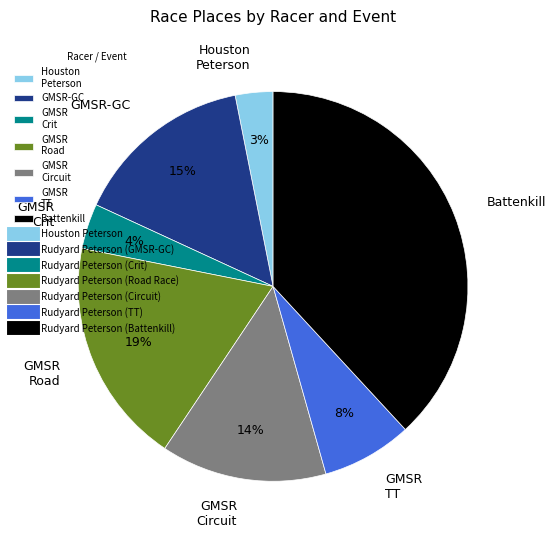

What is the ratio of the value at Houston Peterson to the value at GMSR TT?

0.4